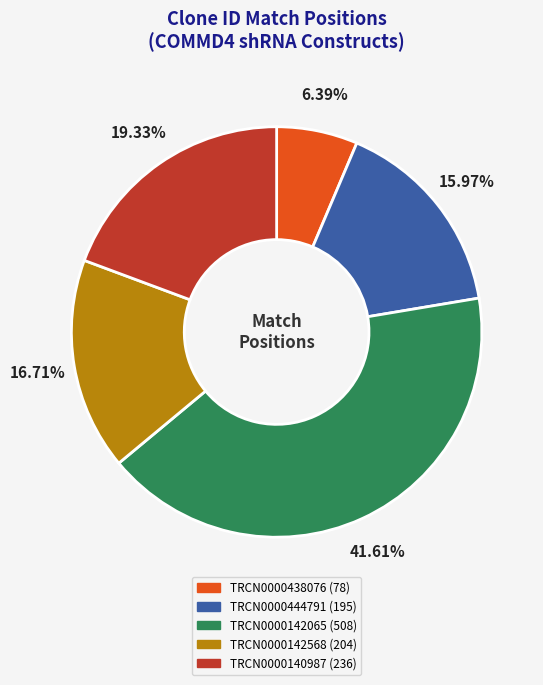

Which category has the biggest portion of the pie?

TRCN0000142065